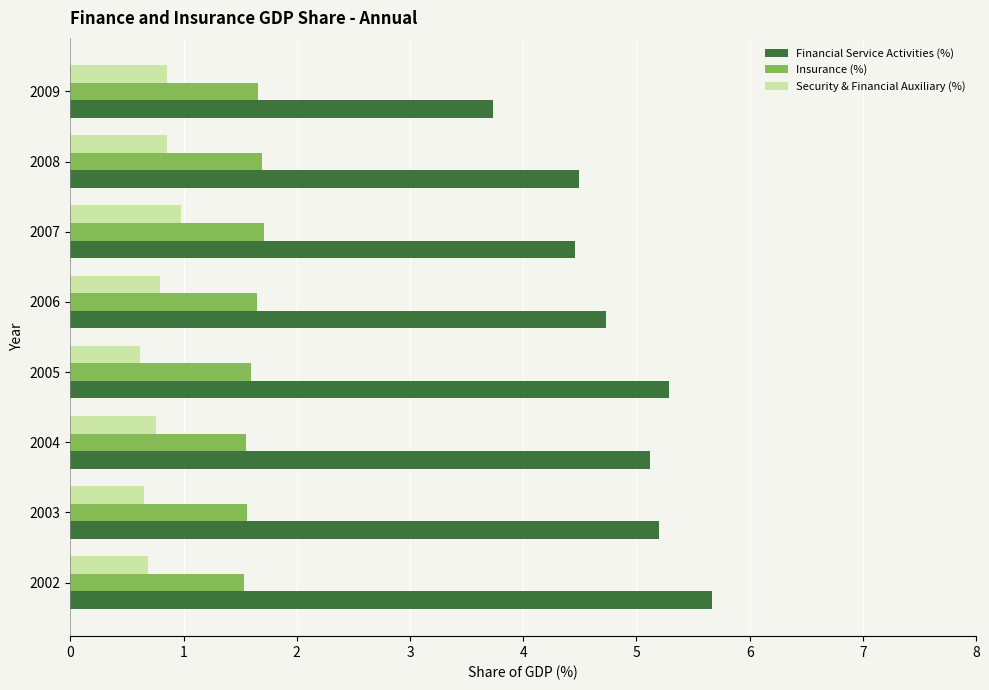

How many series are shown in this chart?

3